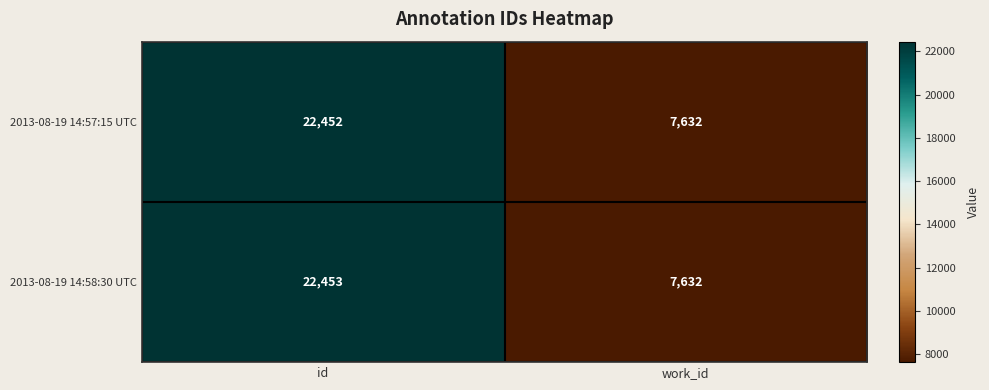

How many series are shown in this chart?

2